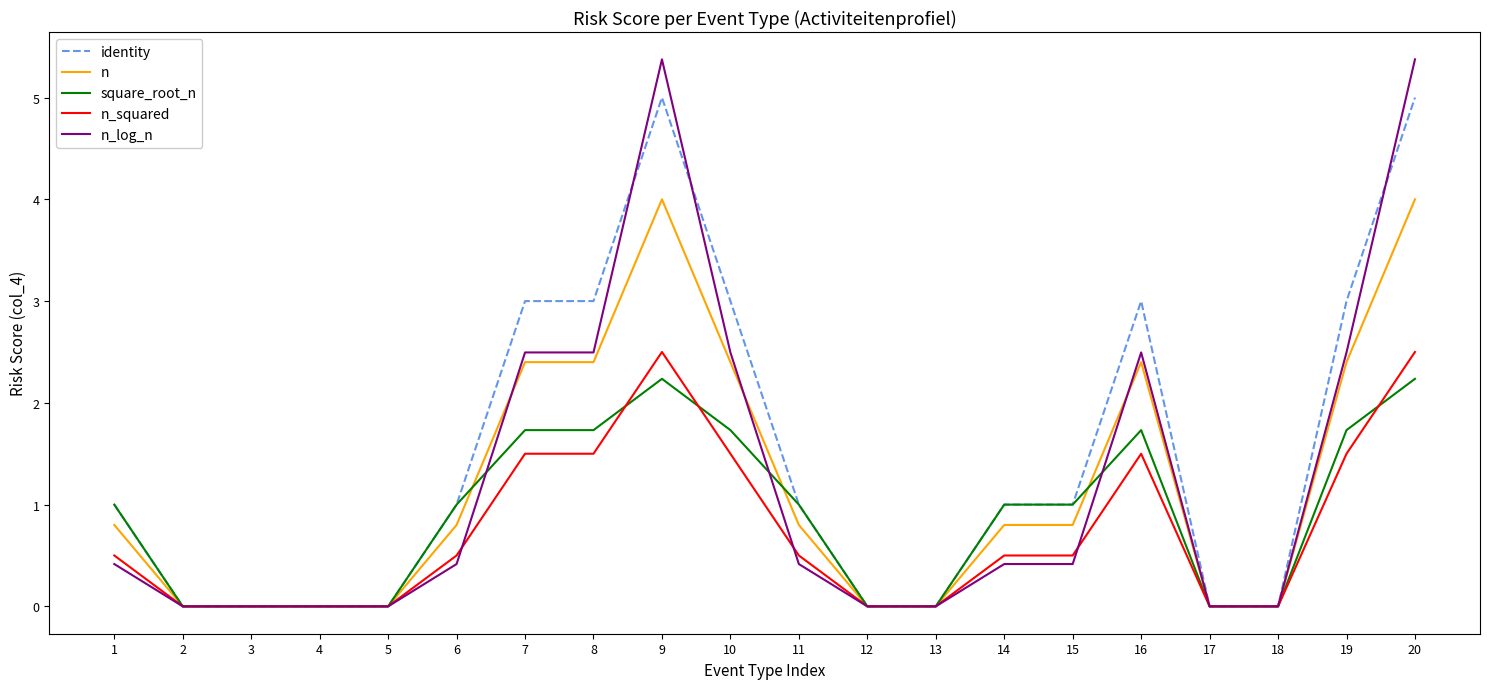

List the series in order of their peak value, highest first.

n_log_n, identity, n, n_squared, square_root_n